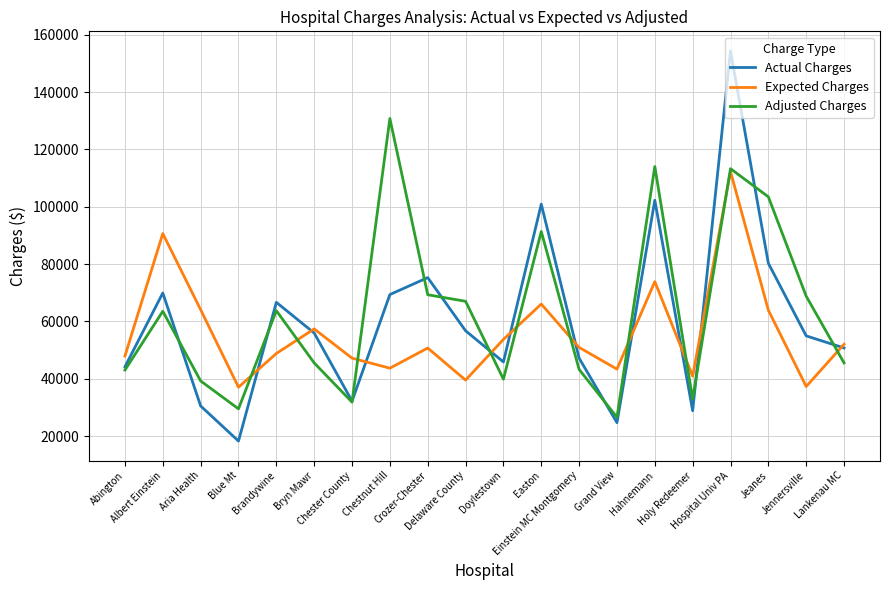

At how many categories does at least one series exceed 44144?

17